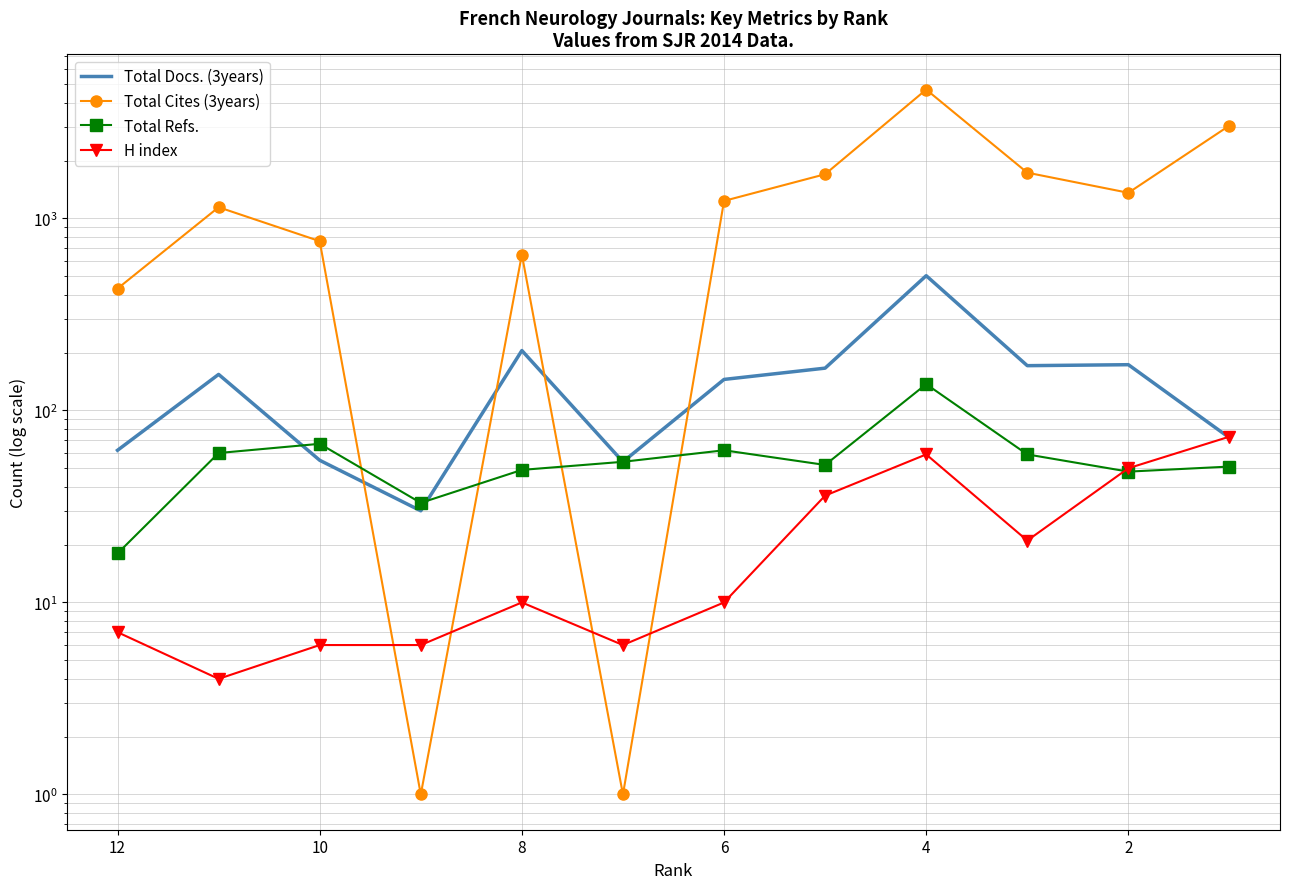

Between 2 and 10, which series saw the biggest shift?

Total Cites (3years)